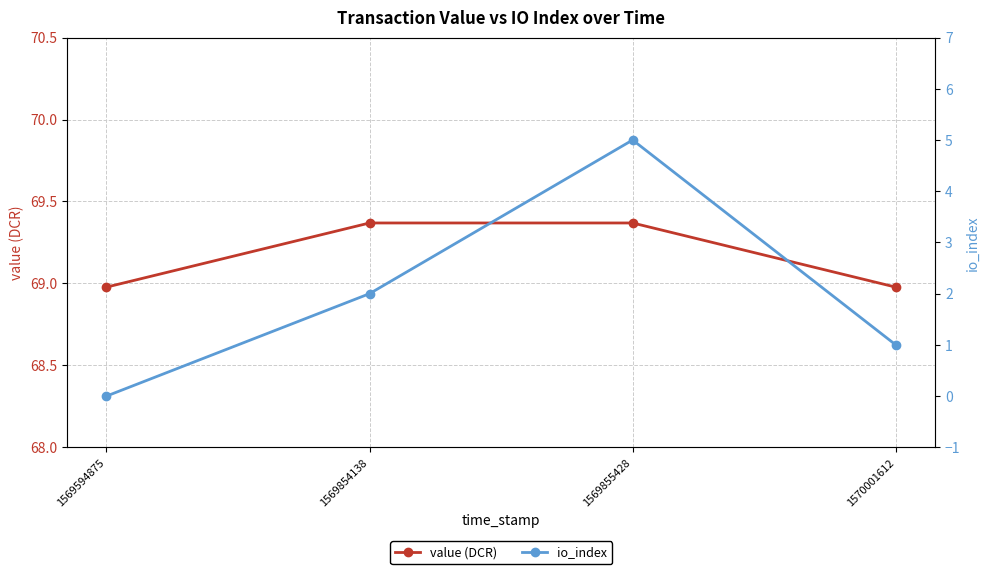

Which has a higher value, 1569594875 or 1569855428?

1569855428